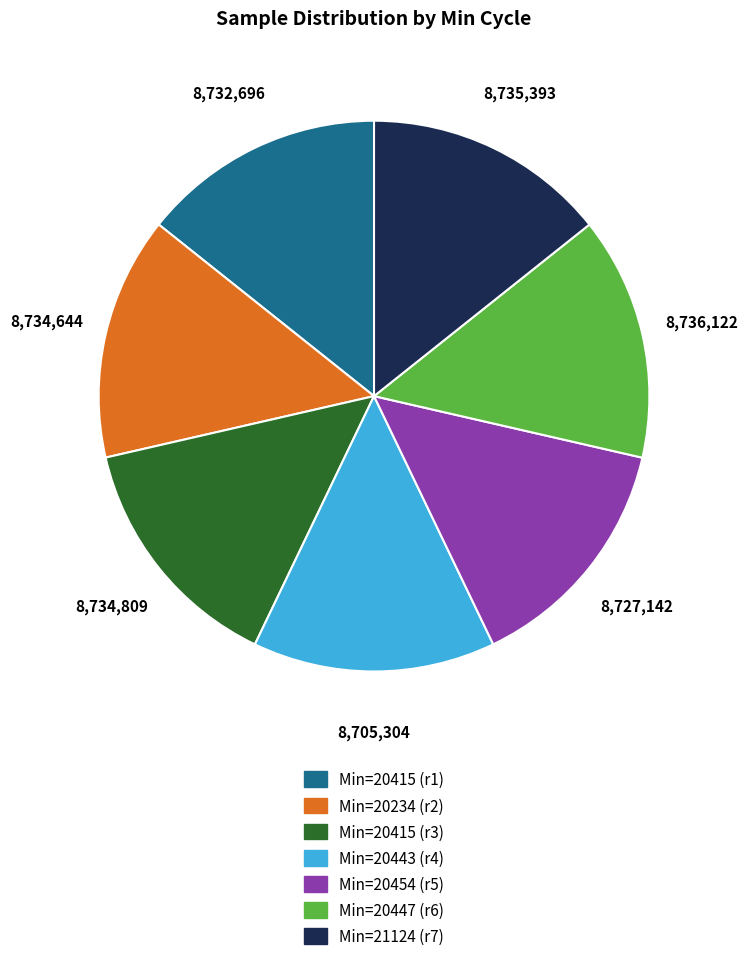

How many segments does this pie chart have?

7